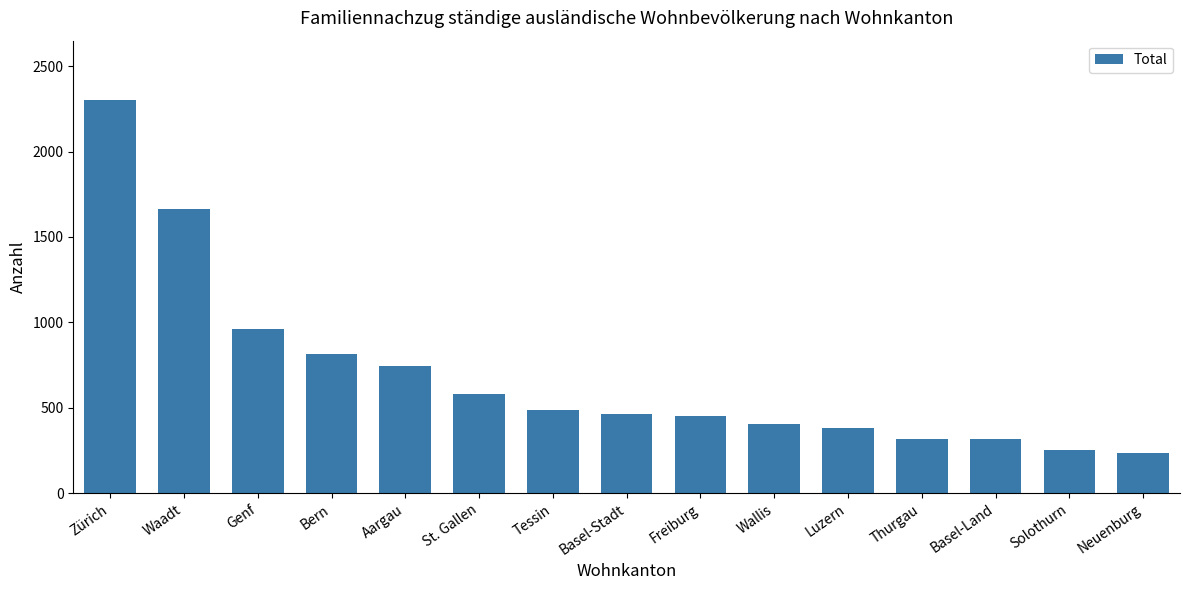

True or false: the data shows 1191 at Bern.

False